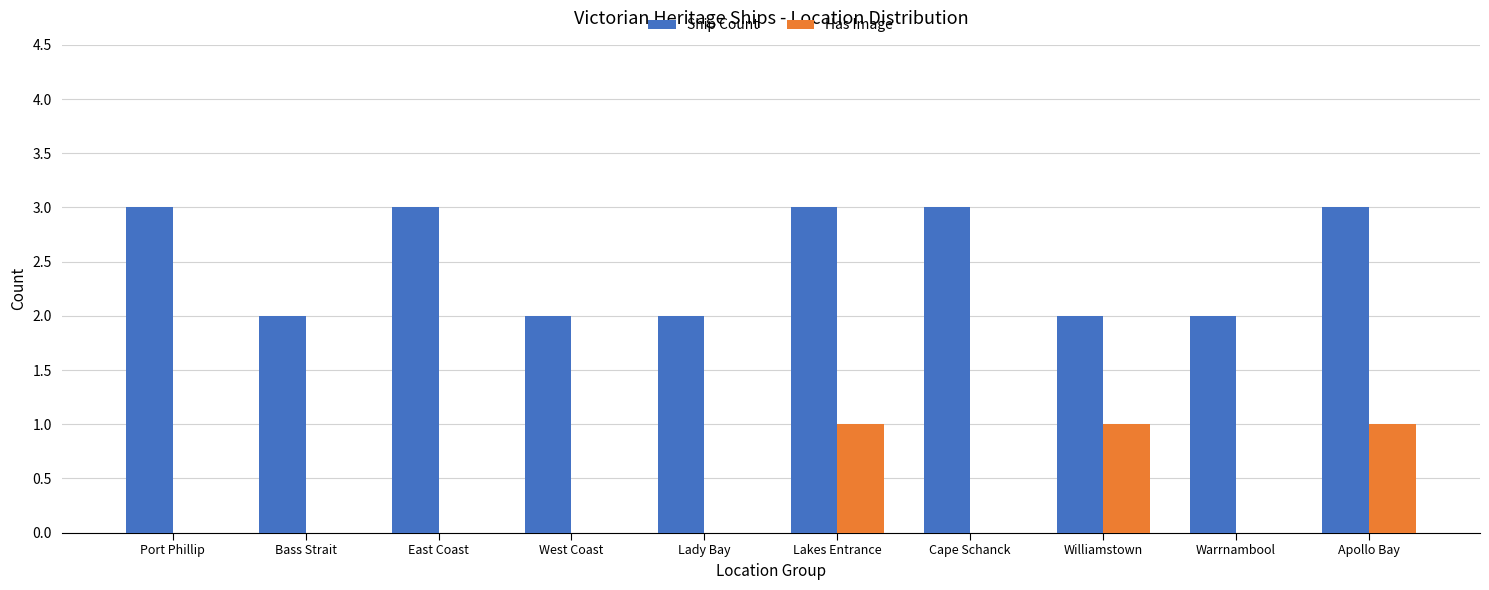

What is the maximum value shown in the chart?

3